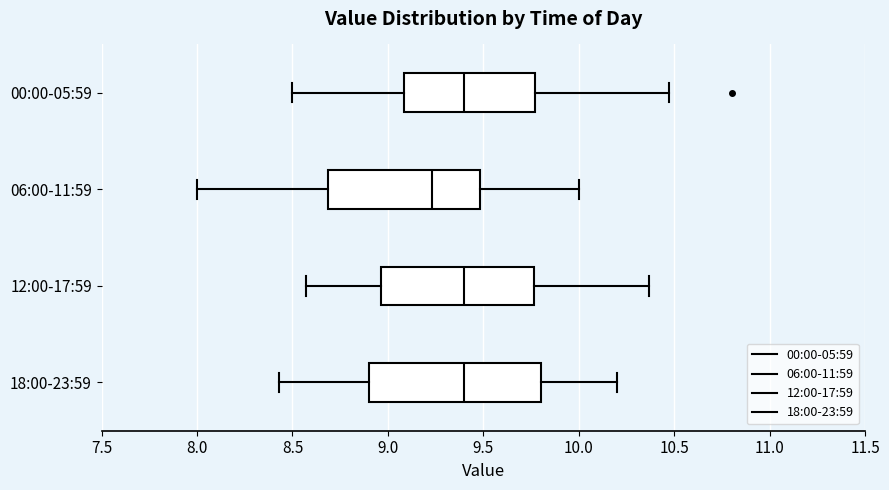

Which box is the widest, from its left edge to its right edge?

18:00-23:59